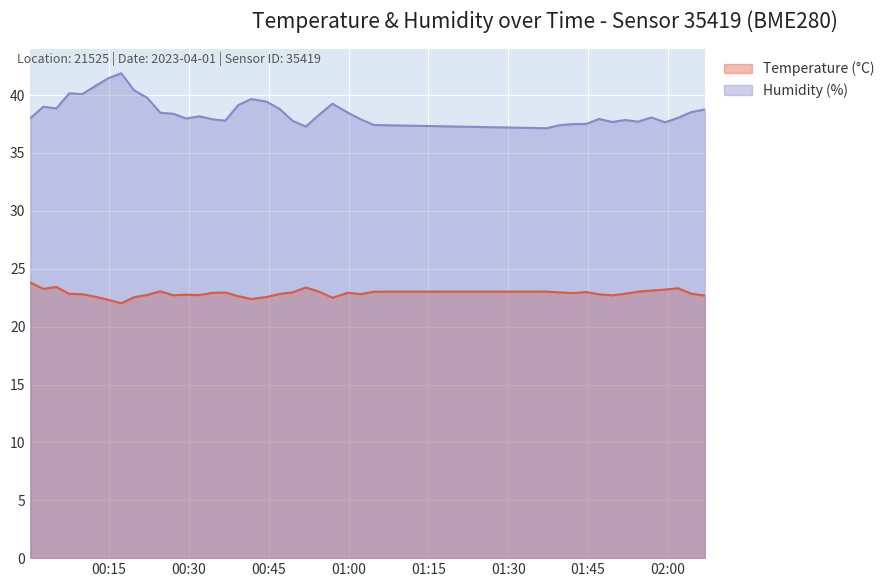

Reading left to right, list all the values displayed in this chart.

Temperature (°C): 2023-04-01T00:00:12=23.8	2023-04-01T00:02:38=23.3	2023-04-01T00:05:05=23.4	2023-04-01T00:07:31=22.8	2023-04-01T00:09:58=22.8	2023-04-01T00:12:24=22.6	2023-04-01T00:14:50=22.3	2023-04-01T00:17:16=22.0	2023-04-01T00:19:42=22.5	2023-04-01T00:22:08=22.7	2023-04-01T00:24:37=23.1	2023-04-01T00:27:03=22.7	2023-04-01T00:29:29=22.8	2023-04-01T00:31:57=22.7	2023-04-01T00:34:23=22.9	2023-04-01T00:36:50=22.9	2023-04-01T00:39:16=22.6	2023-04-01T00:41:42=22.4	2023-04-01T00:44:36=22.6	2023-04-01T00:47:00=22.8	2023-04-01T00:49:29=23.0	2023-04-01T00:51:58=23.4	2023-04-01T00:54:25=23.0	2023-04-01T00:56:59=22.5	2023-04-01T00:59:52=22.9	2023-04-01T01:02:20=22.8	2023-04-01T01:04:46=23.0	2023-04-01T01:37:12=23.0	2023-04-01T01:39:39=23.0	2023-04-01T01:42:09=22.9	2023-04-01T01:44:38=23.0	2023-04-01T01:47:05=22.8	2023-04-01T01:49:32=22.7	2023-04-01T01:51:59=22.8	2023-04-01T01:54:25=23.0	2023-04-01T01:56:57=23.1	2023-04-01T01:59:28=23.2	2023-04-01T02:01:55=23.3	2023-04-01T02:04:22=22.9	2023-04-01T02:06:59=22.7
Humidity (%): 2023-04-01T00:00:12=38.0	2023-04-01T00:02:38=39.0	2023-04-01T00:05:05=38.9	2023-04-01T00:07:31=40.2	2023-04-01T00:09:58=40.1	2023-04-01T00:12:24=40.8	2023-04-01T00:14:50=41.5	2023-04-01T00:17:16=41.9	2023-04-01T00:19:42=40.4	2023-04-01T00:22:08=39.8	2023-04-01T00:24:37=38.5	2023-04-01T00:27:03=38.4	2023-04-01T00:29:29=38.0	2023-04-01T00:31:57=38.2	2023-04-01T00:34:23=37.9	2023-04-01T00:36:50=37.8	2023-04-01T00:39:16=39.1	2023-04-01T00:41:42=39.7	2023-04-01T00:44:36=39.4	2023-04-01T00:47:00=38.8	2023-04-01T00:49:29=37.8	2023-04-01T00:51:58=37.3	2023-04-01T00:54:25=38.3	2023-04-01T00:56:59=39.3	2023-04-01T00:59:52=38.5	2023-04-01T01:02:20=37.9	2023-04-01T01:04:46=37.4	2023-04-01T01:37:12=37.1	2023-04-01T01:39:39=37.4	2023-04-01T01:42:09=37.5	2023-04-01T01:44:38=37.5	2023-04-01T01:47:05=37.9	2023-04-01T01:49:32=37.7	2023-04-01T01:51:59=37.9	2023-04-01T01:54:25=37.7	2023-04-01T01:56:57=38.1	2023-04-01T01:59:28=37.6	2023-04-01T02:01:55=38.0	2023-04-01T02:04:22=38.5	2023-04-01T02:06:59=38.8